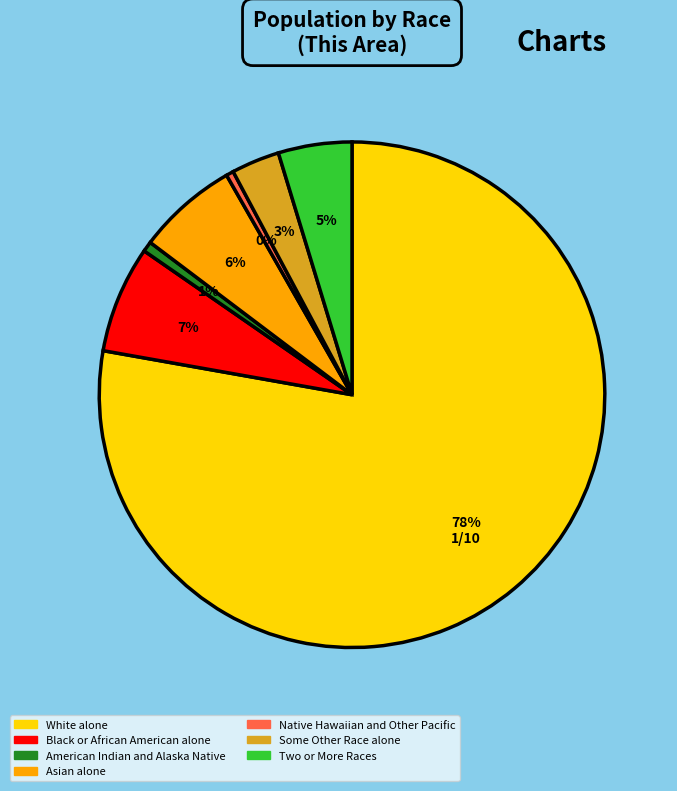

What percentage is the Two or More Races slice, to the nearest percent?

5%